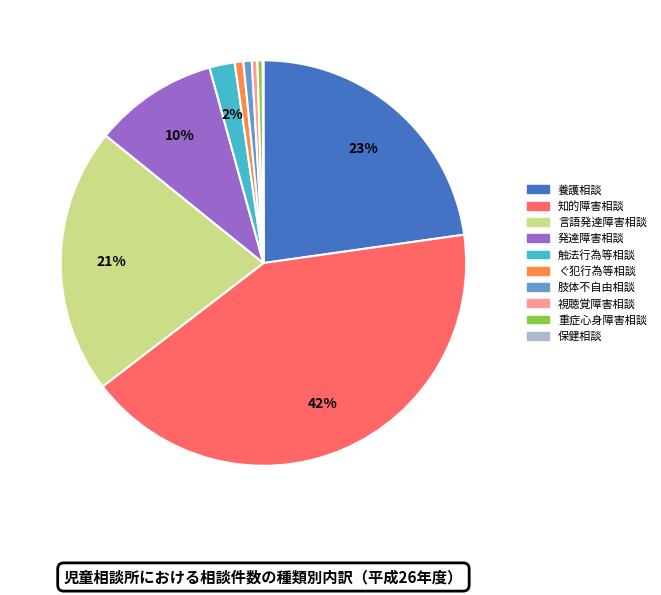

Is the sum of 肢体不自由相談 and 視聴覚障害相談 greater than half?

No